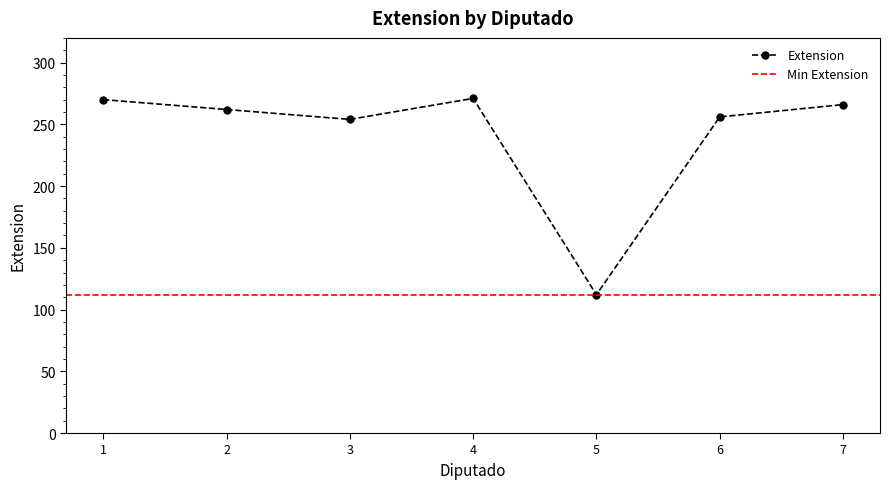

Is it true that Extension equals 120 at 7?

False